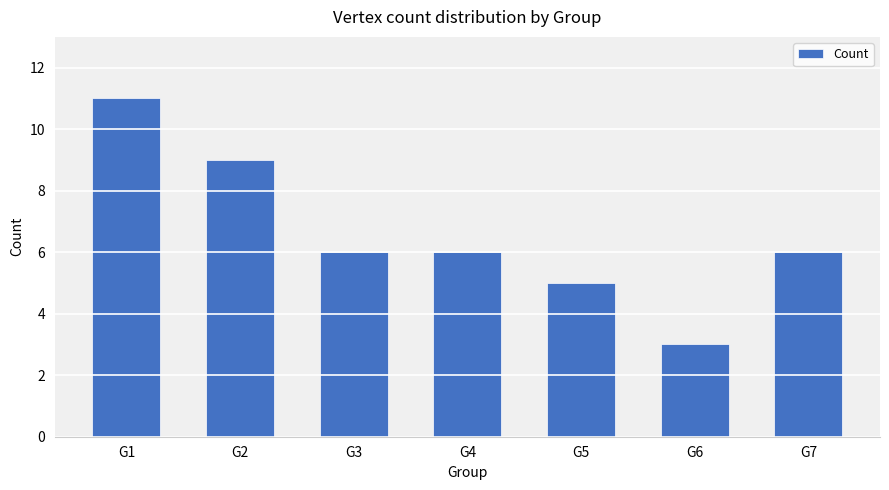

The value at G1 is 16. True or false?

False